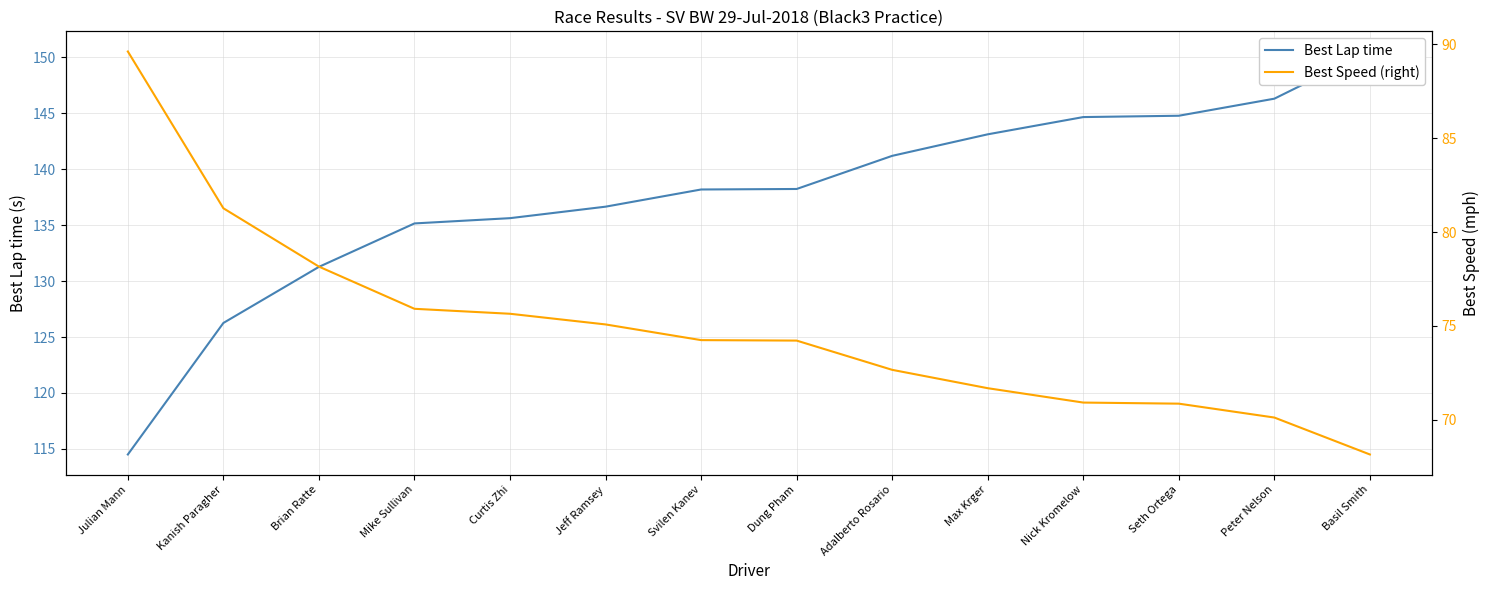

At how many categories does at least one series exceed 148?

1